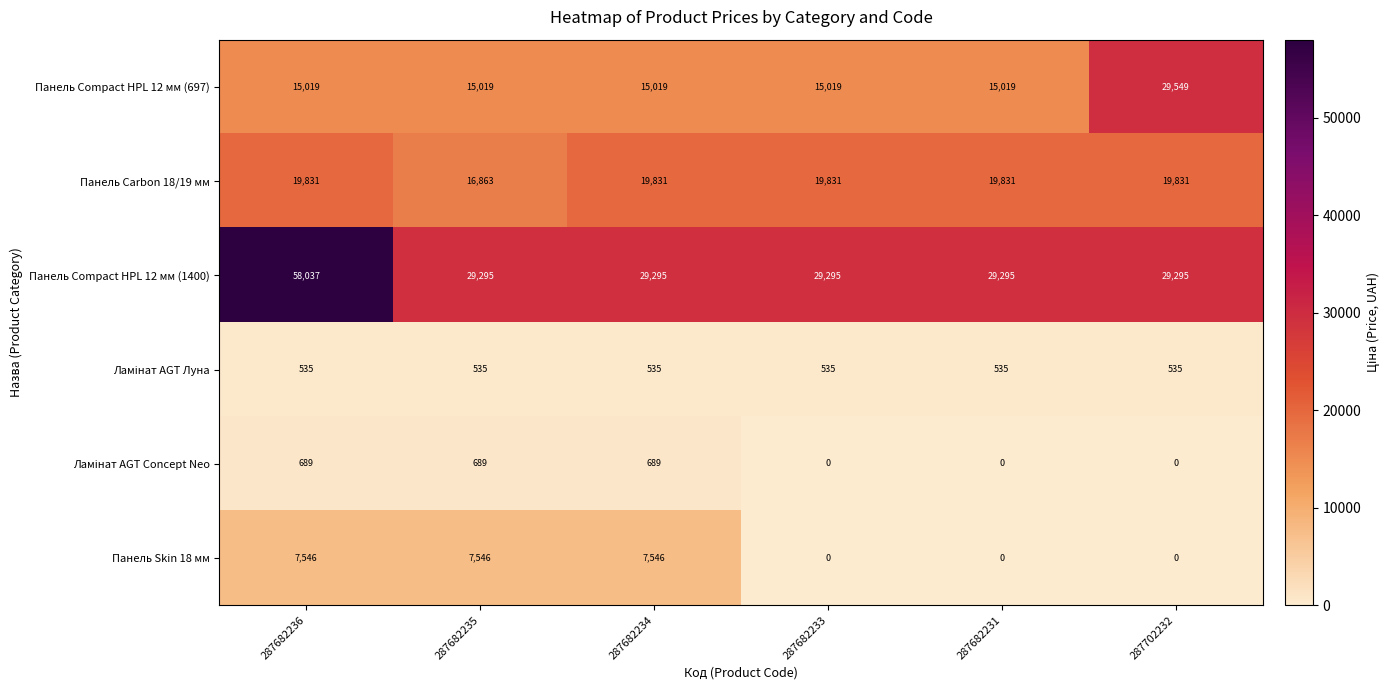

How many distinct data groups are displayed?

6